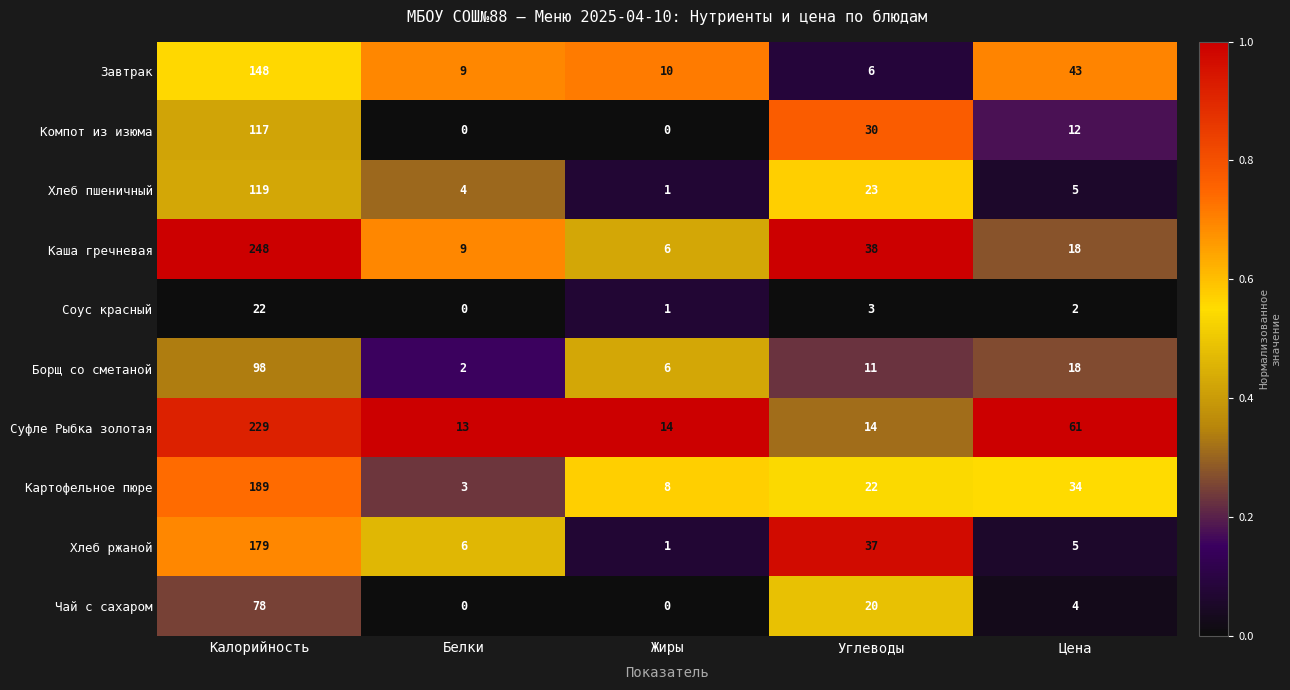

What is the spread (max minus min) of values at Углеводы?

35